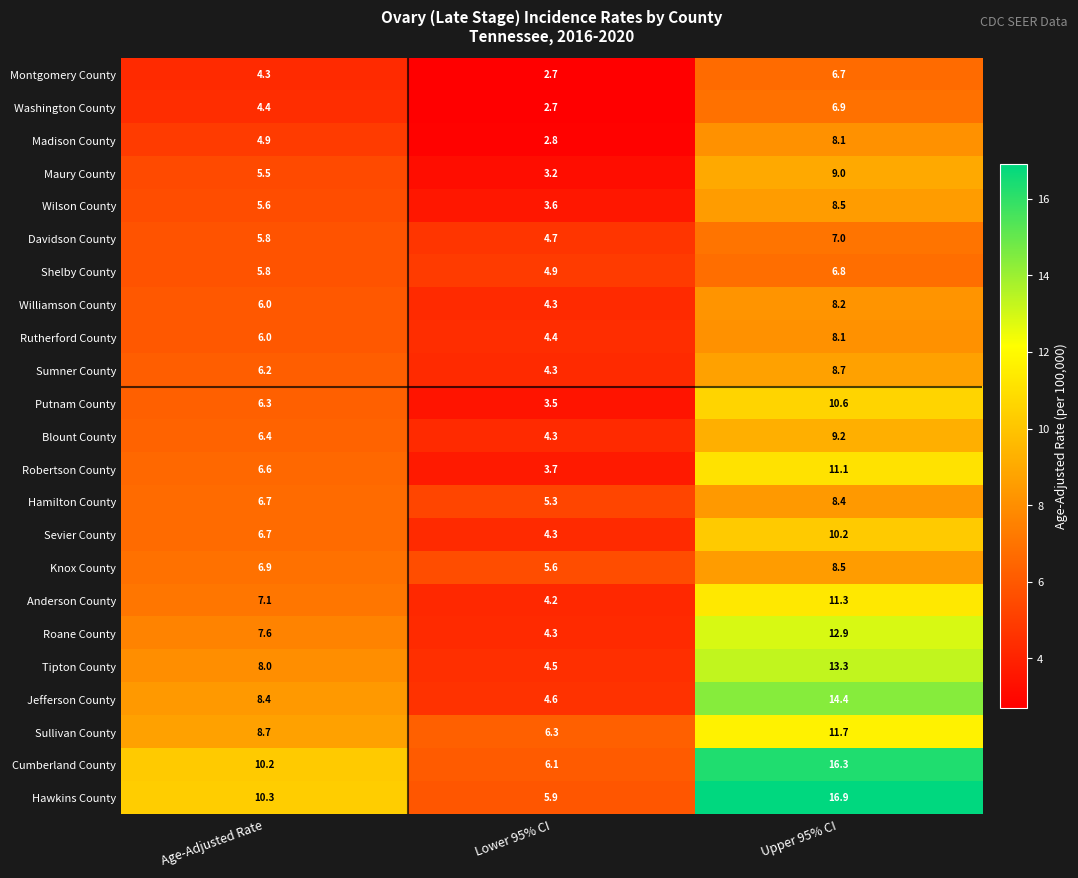

Where does the Knox County series first go above 6?

Age-Adjusted Rate